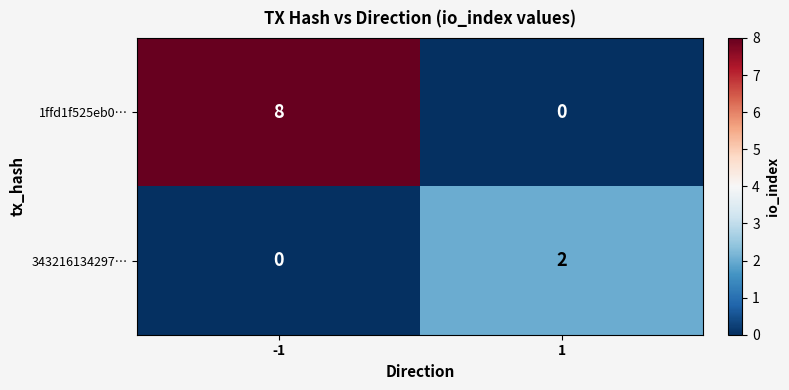

What is the sum of all 1ffd1f525eb0… values?

8